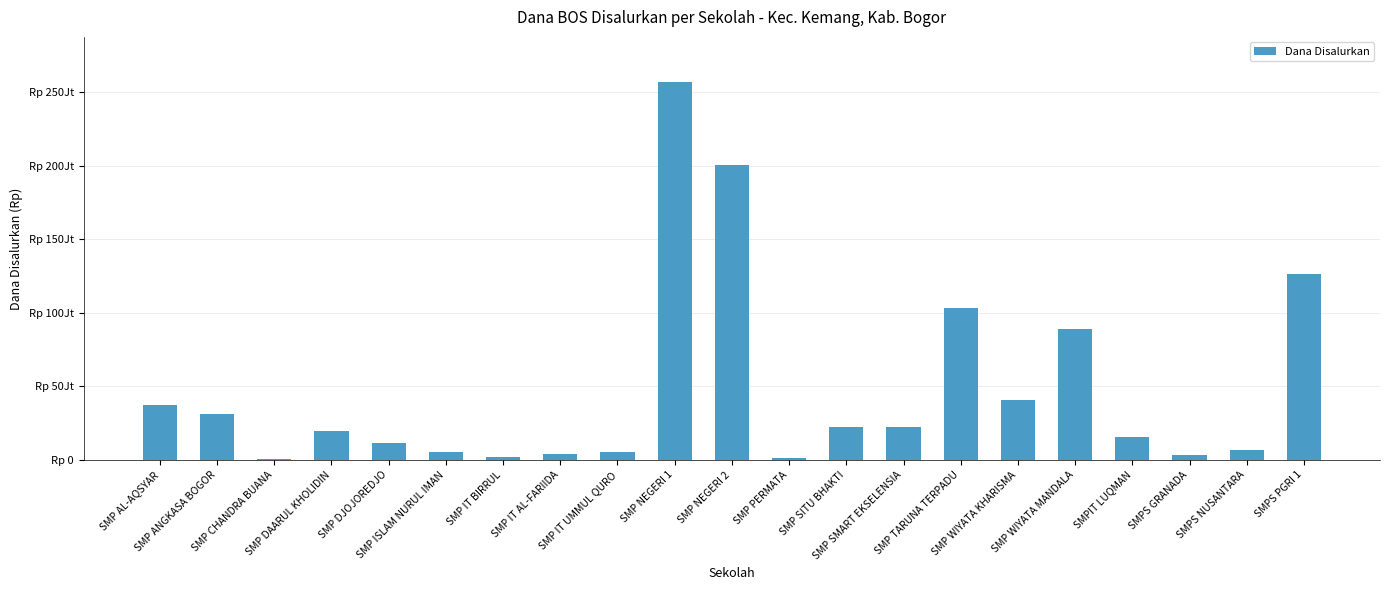

Which label corresponds to the smallest value in the chart?

SMP CHANDRA BUANA